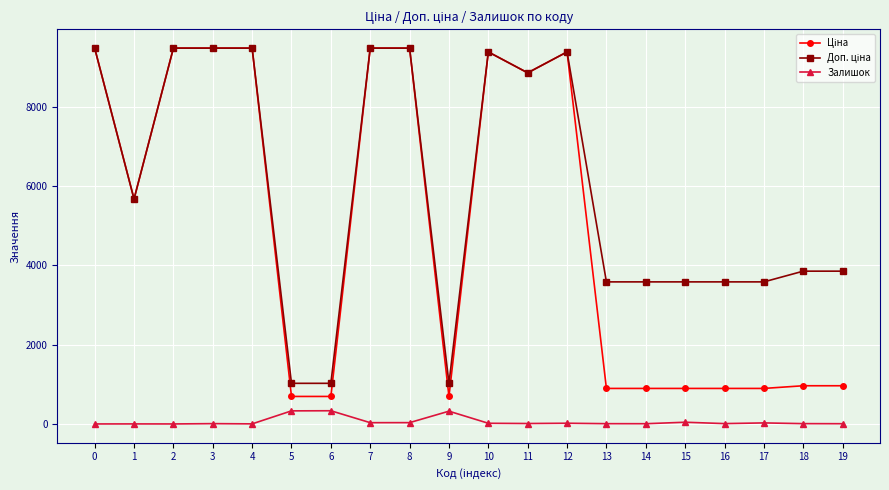

What is the difference between the Ціна values at 5 and 0?

8786.4